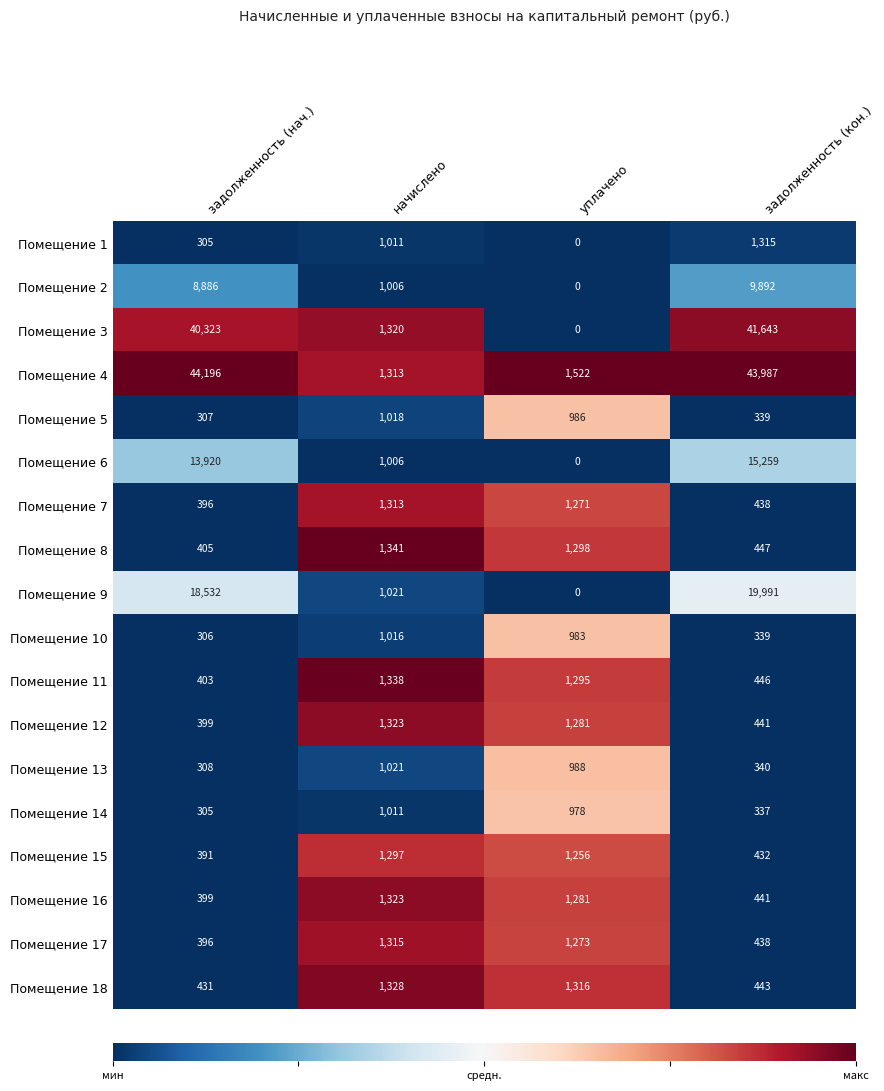

Where does the Помещение 7 series first go above 1271?

начислено